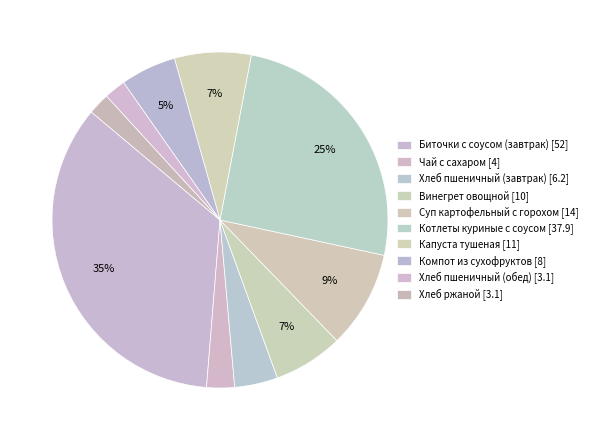

Do Котлеты куриные с соусом and Компот из сухофруктов together represent more than half of the pie?

No